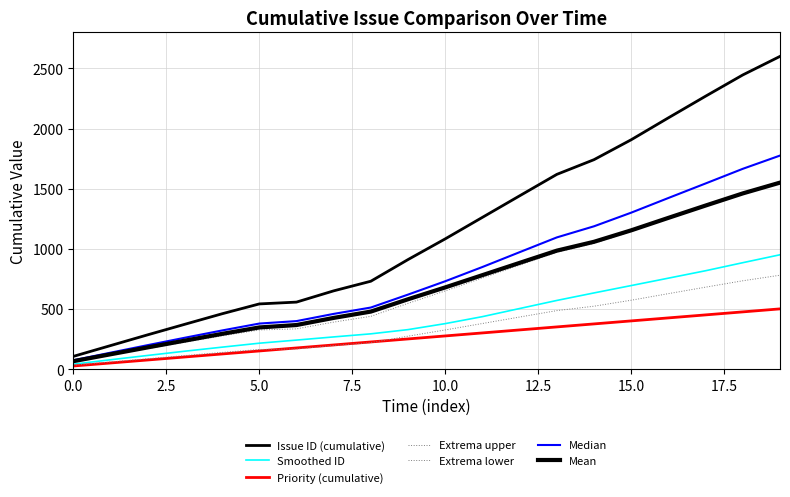

Does the chart have visible grid lines?

Yes